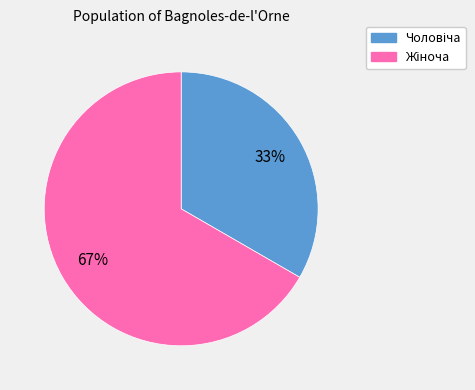

To the nearest percent, what is the average slice percentage?

50%